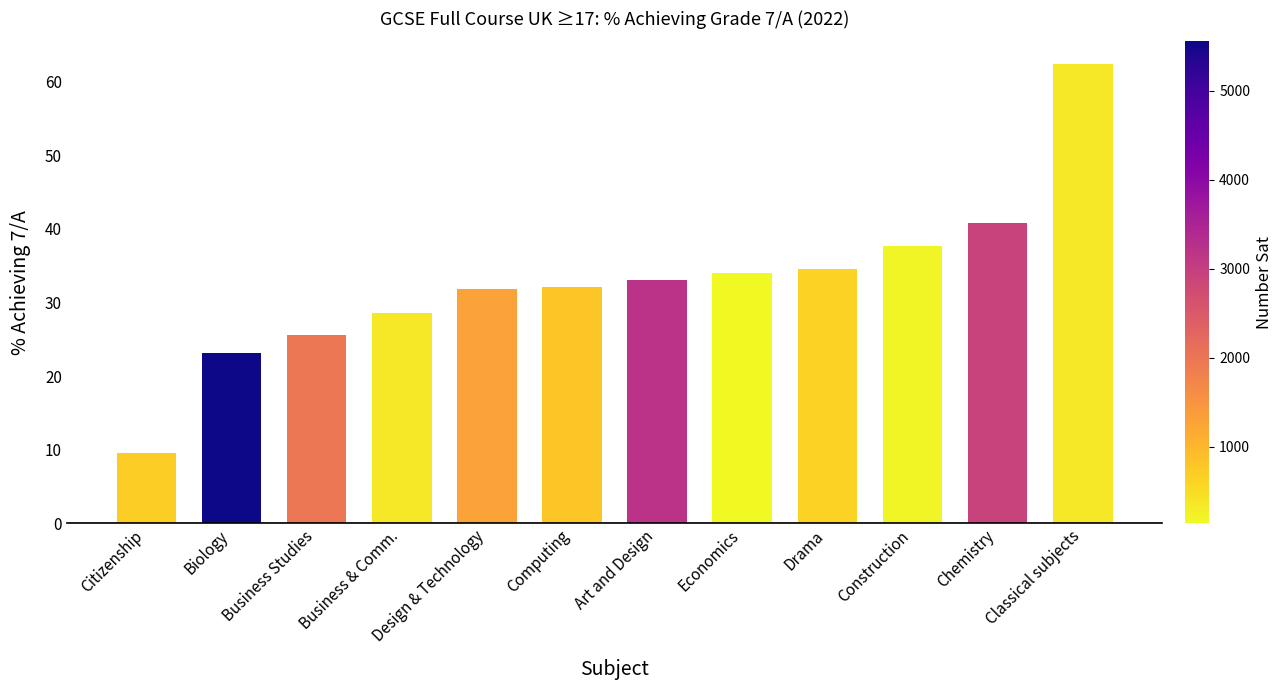

Which category has the lowest value across all series?

Citizenship